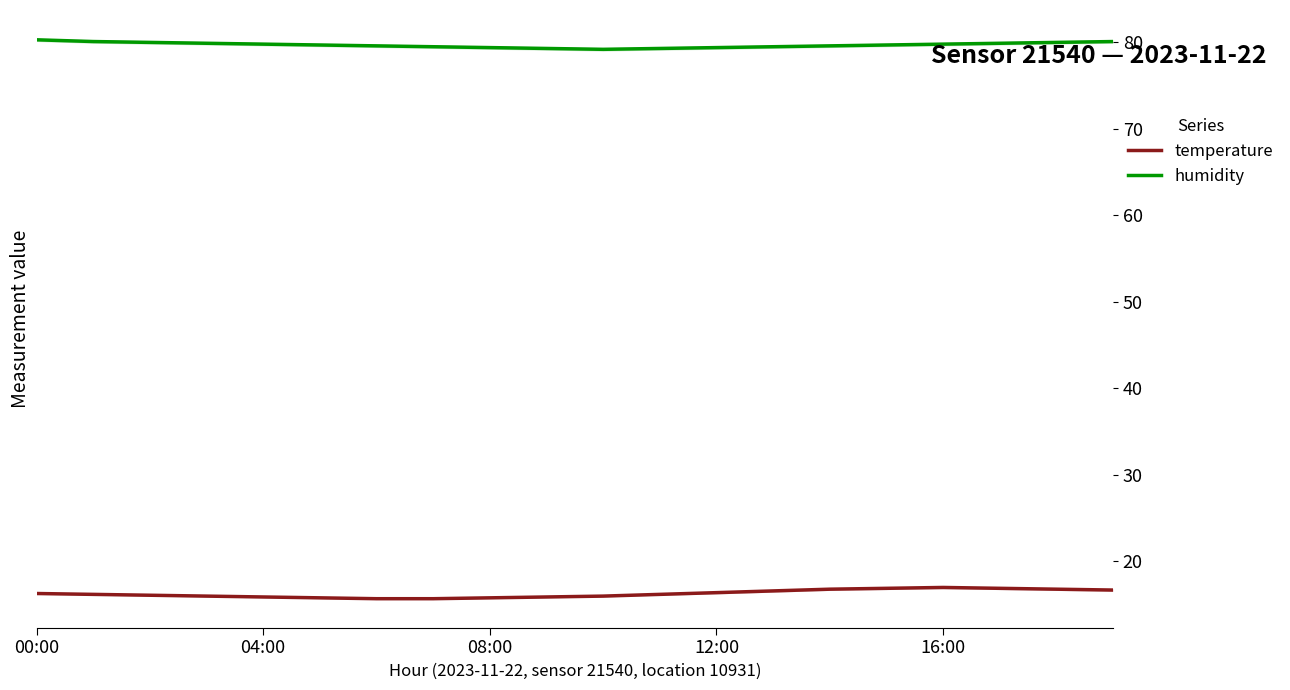

True or false: temperature has a value of 26.5 at 16:00.

False